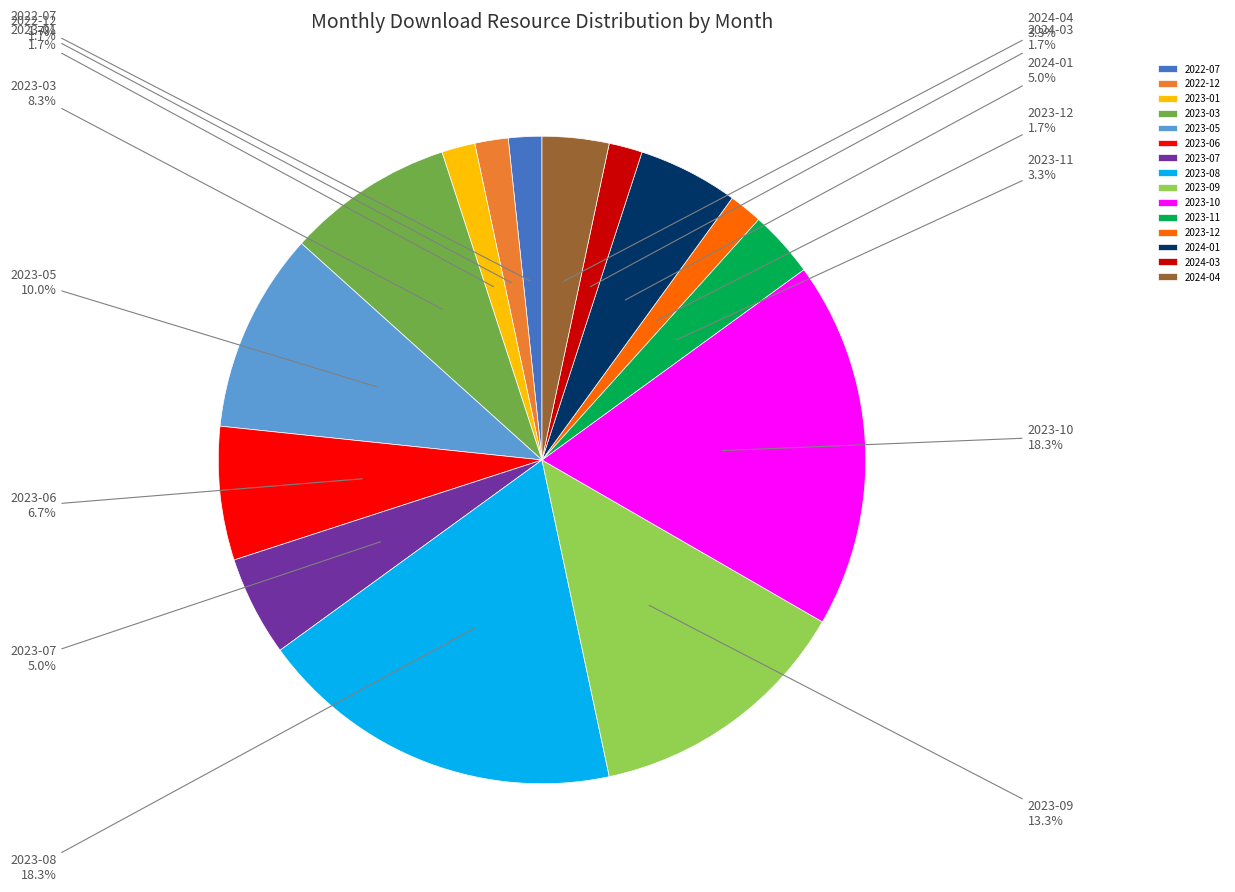

Is 2023-11 the majority of the pie?

No